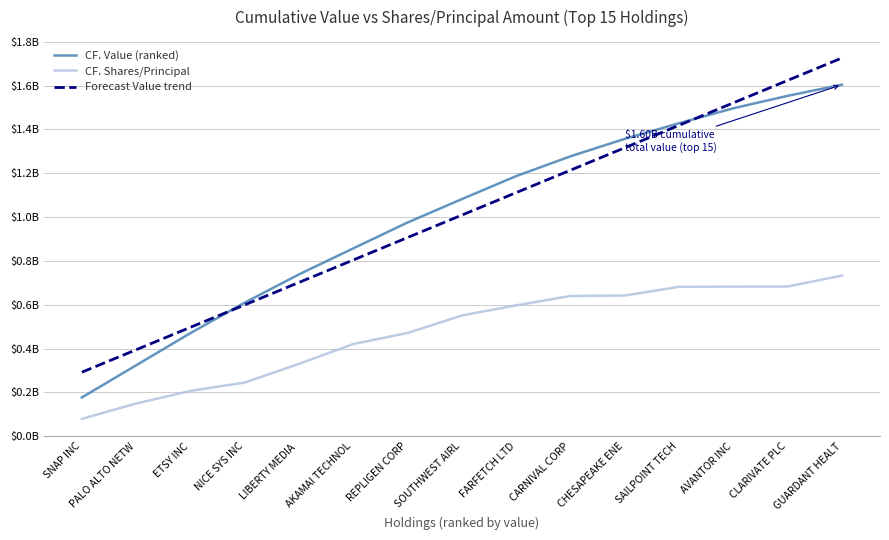

Reading right to left, extract all data points from this chart.

CF. Value (ranked): 1.6	1.6	1.5	1.4	1.4	1.3	1.2	1.1	1.0	0.9	0.7	0.6	0.5	0.3	0.2
CF. Shares/Principal: 0.7	0.7	0.7	0.7	0.6	0.6	0.6	0.6	0.5	0.4	0.3	0.2	0.2	0.1	0.1
Forecast Value trend: 1.7	1.6	1.5	1.4	1.3	1.2	1.1	1.0	0.9	0.8	0.7	0.6	0.5	0.4	0.3